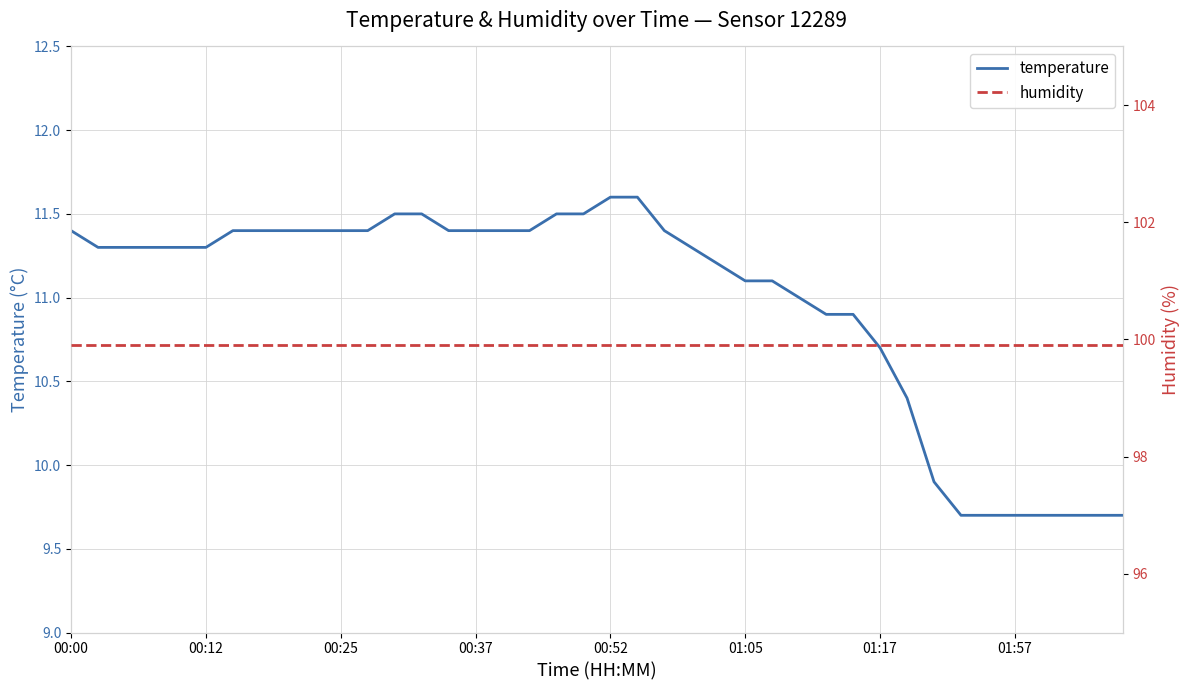

Rank the series by their average value, from lowest to highest.

temperature, humidity